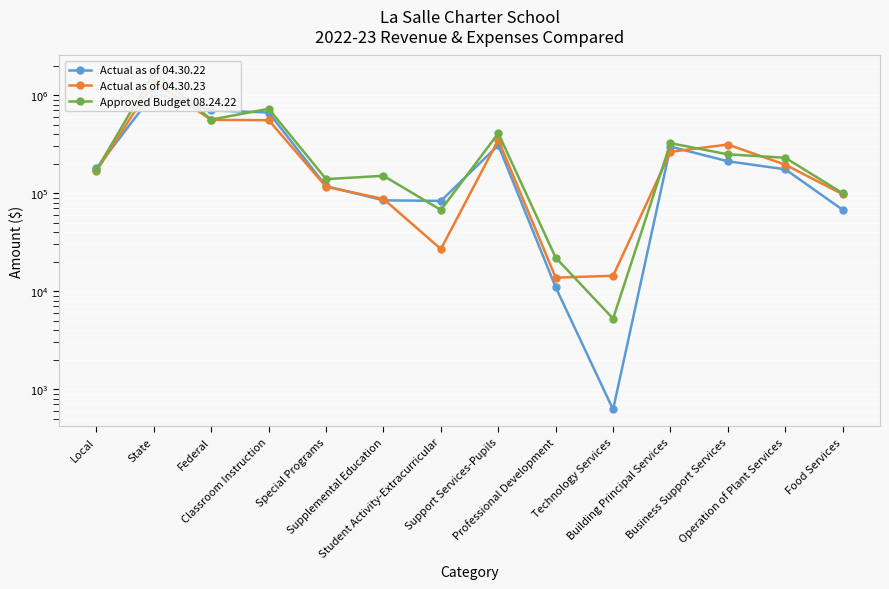

Which series has the largest total across all categories?

Approved Budget 08.24.22